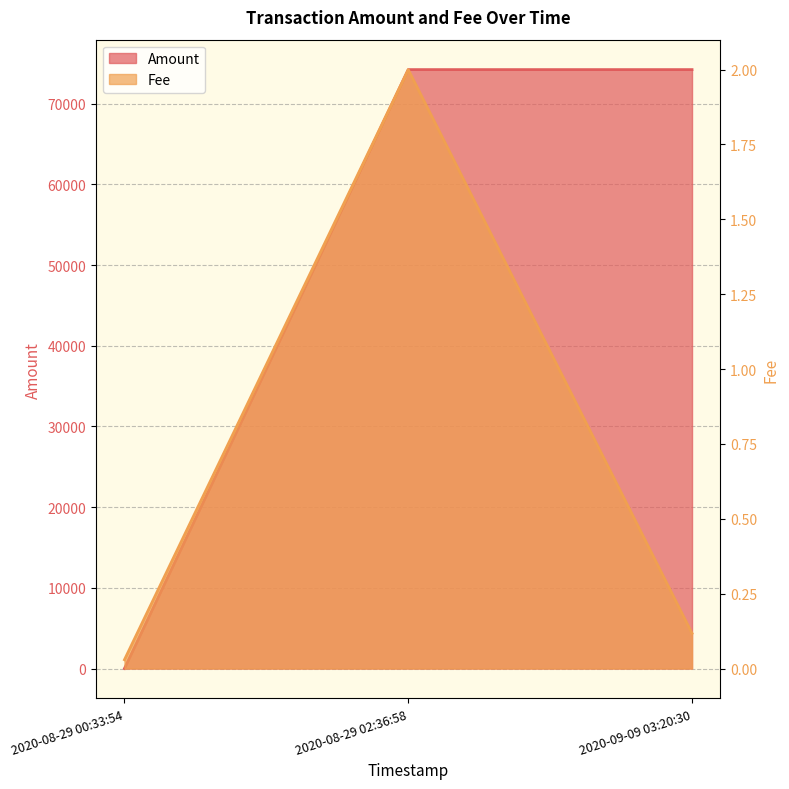

The value at 2020-09-09 03:20:30 is 0.1. True or false?

False